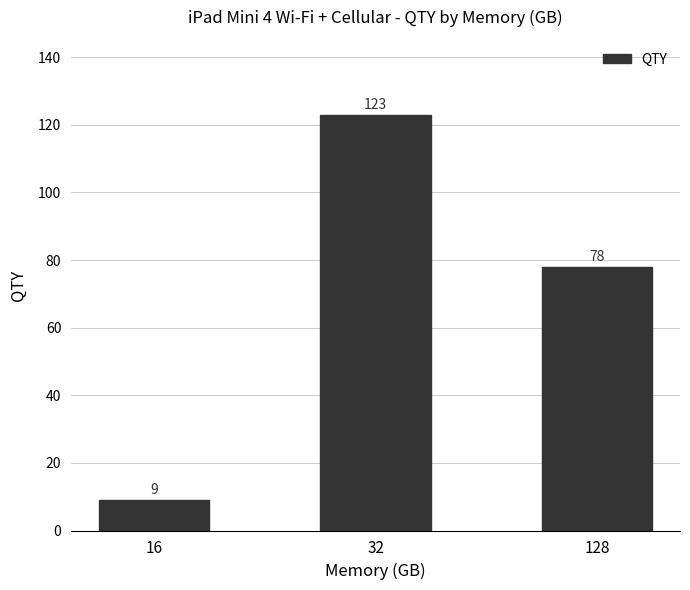

Count the values in the range 9 to 123.

3